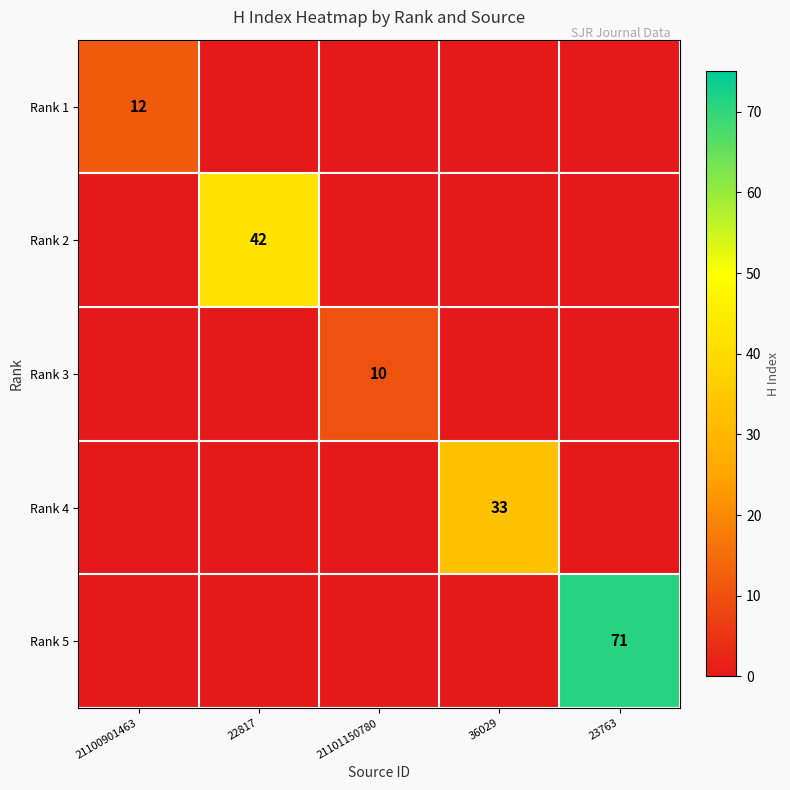

Count the number of categories in the chart.

5